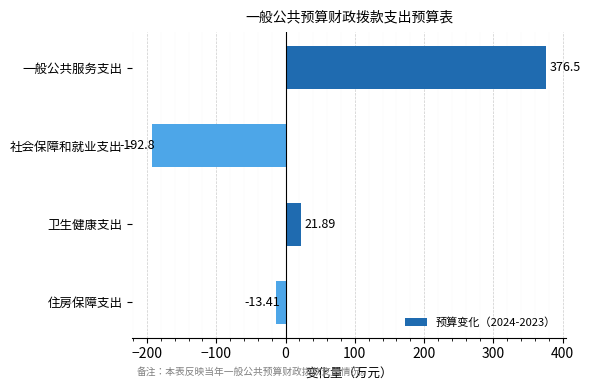

How many values are below zero?

2